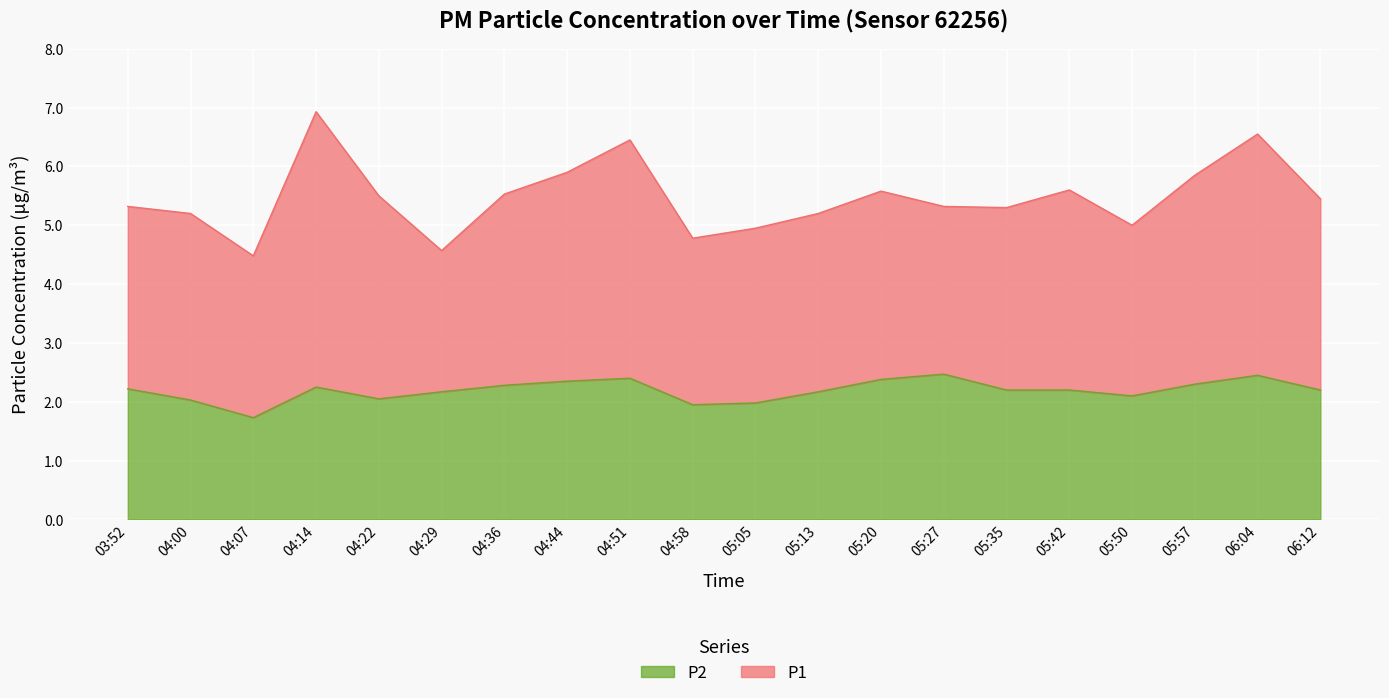

List the labels in order of value, smallest first.

04:07, 04:58, 05:05, 04:00, 04:22, 05:50, 04:29, 05:13, 05:35, 05:42, 06:12, 03:52, 04:14, 04:36, 05:57, 04:44, 05:20, 04:51, 06:04, 05:27